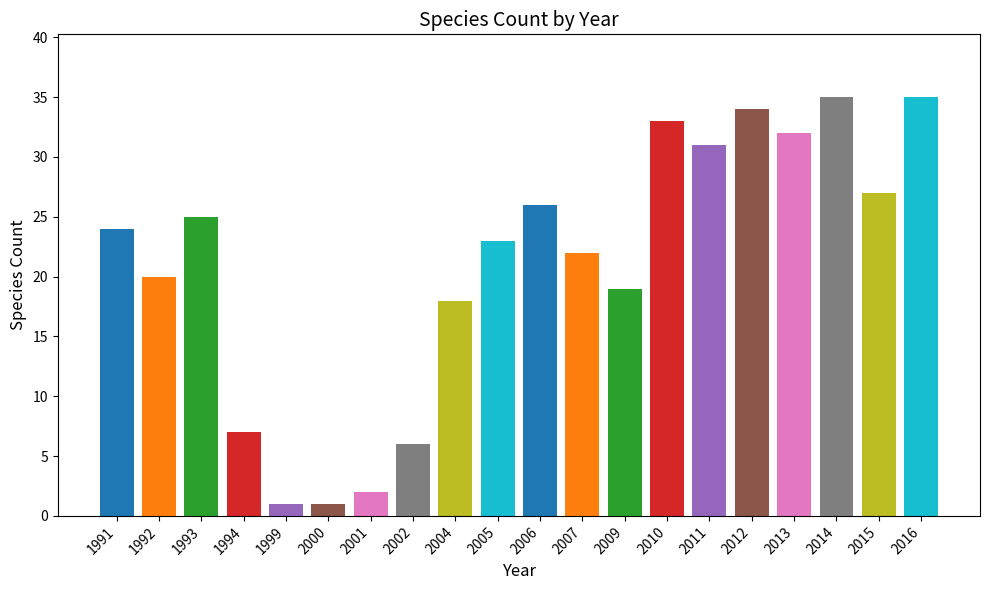

What is the value of the 6th bar from the left?

1